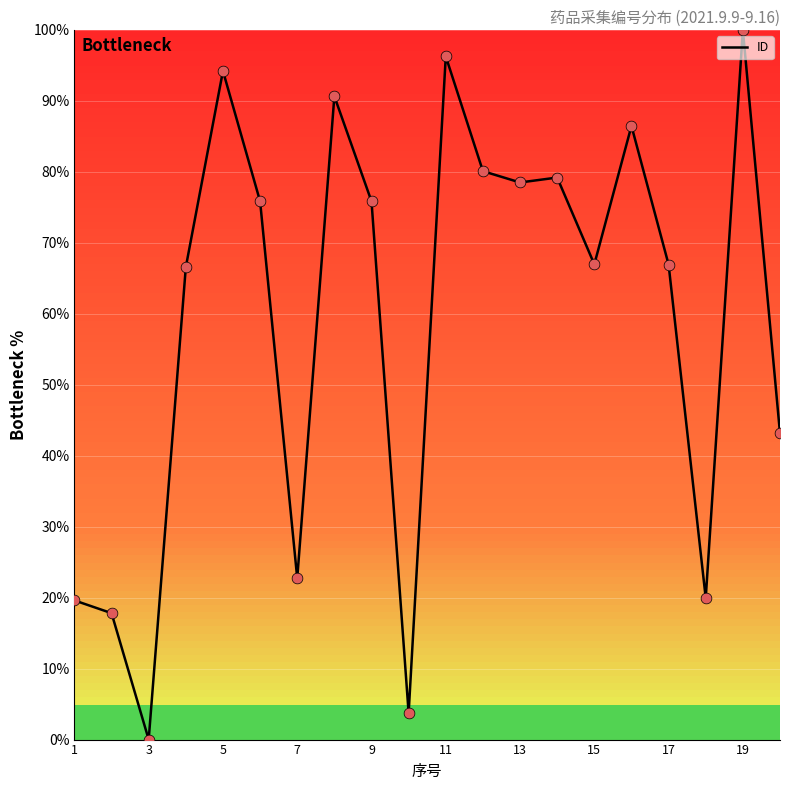

What is the difference between the maximum and minimum values?

100.0